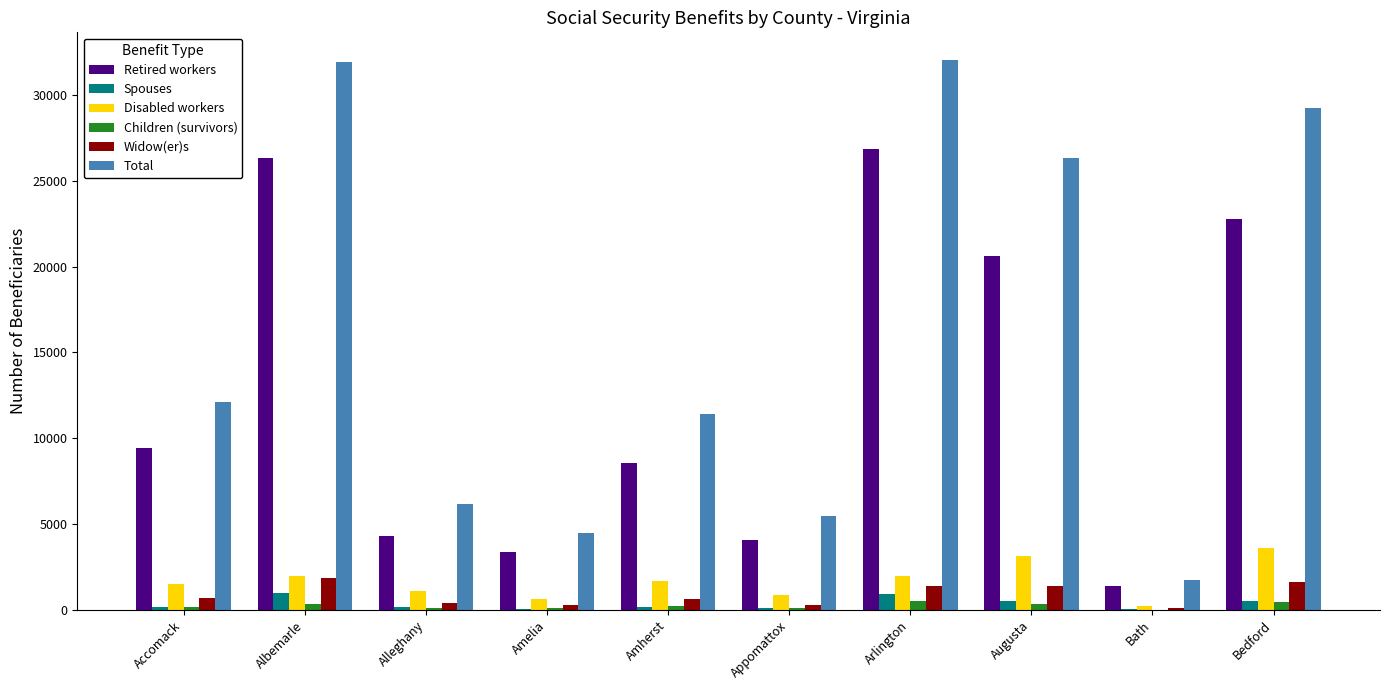

Is the value of Retired workers at Appomattox greater than the value of Disabled workers at Accomack?

Yes